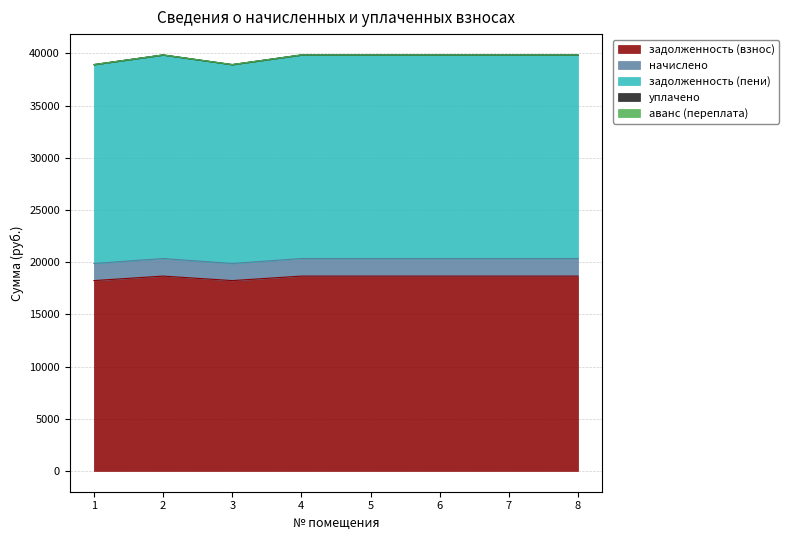

Count the number of categories in the chart.

8